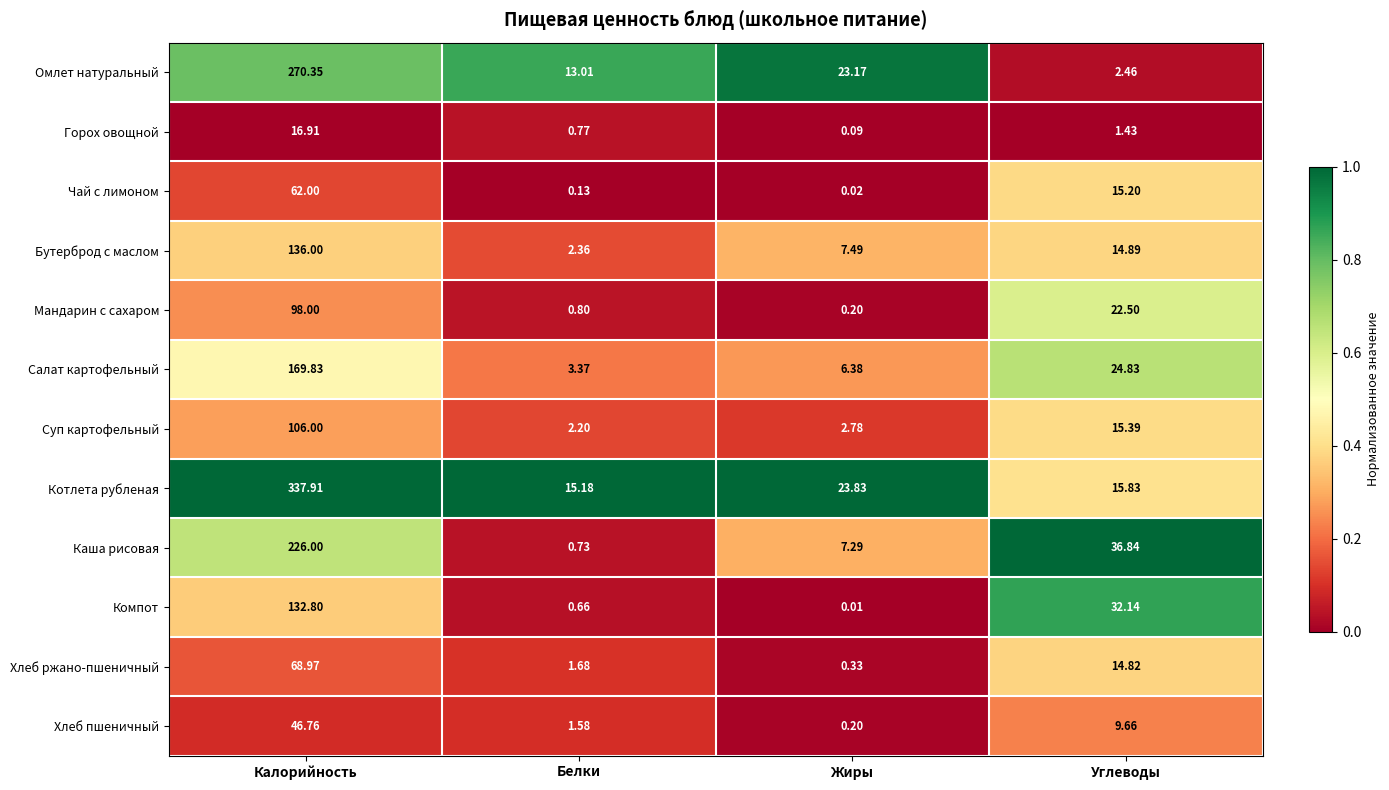

Is the value of Горох овощной at Жиры greater than the value of Суп картофельный at Жиры?

No